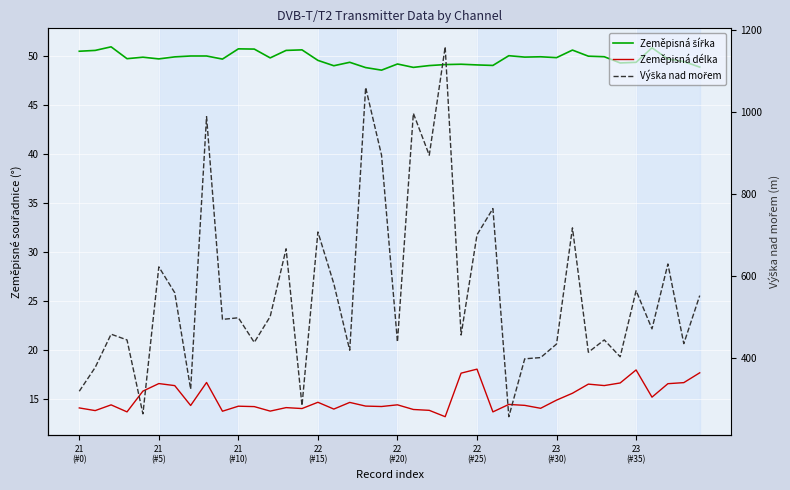

Is the value of Zeměpisná šířka at 29 greater than the value of Zeměpisná délka at 17?

Yes